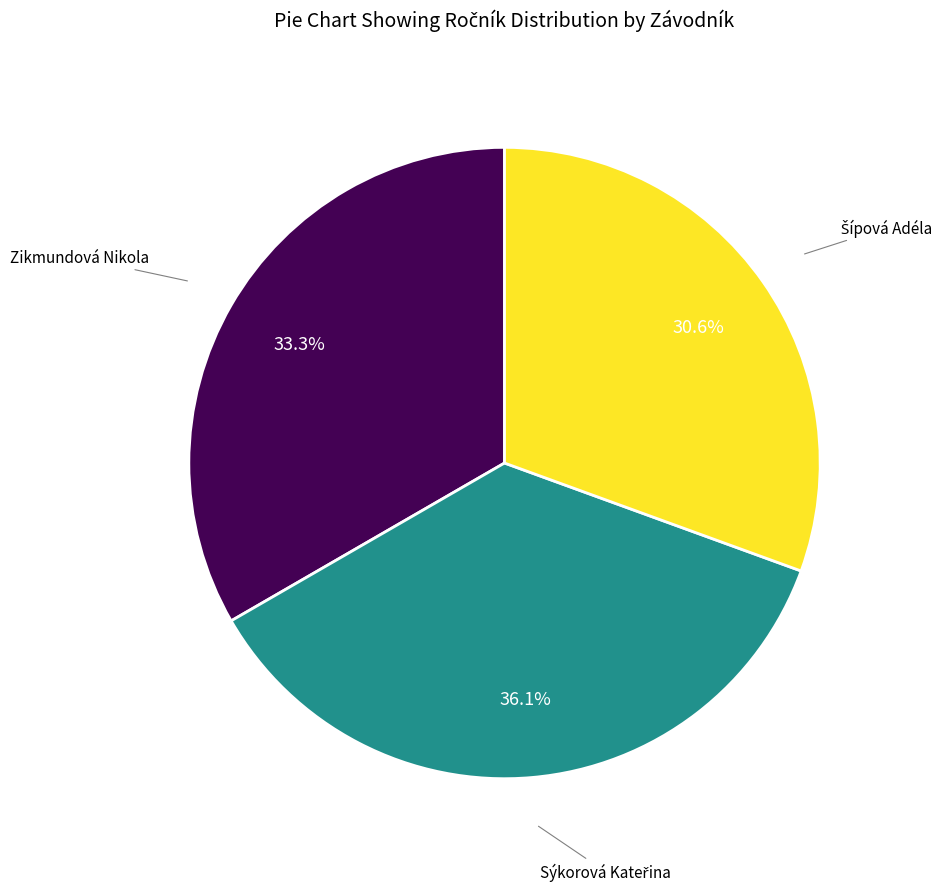

Is there a majority slice in this chart?

No